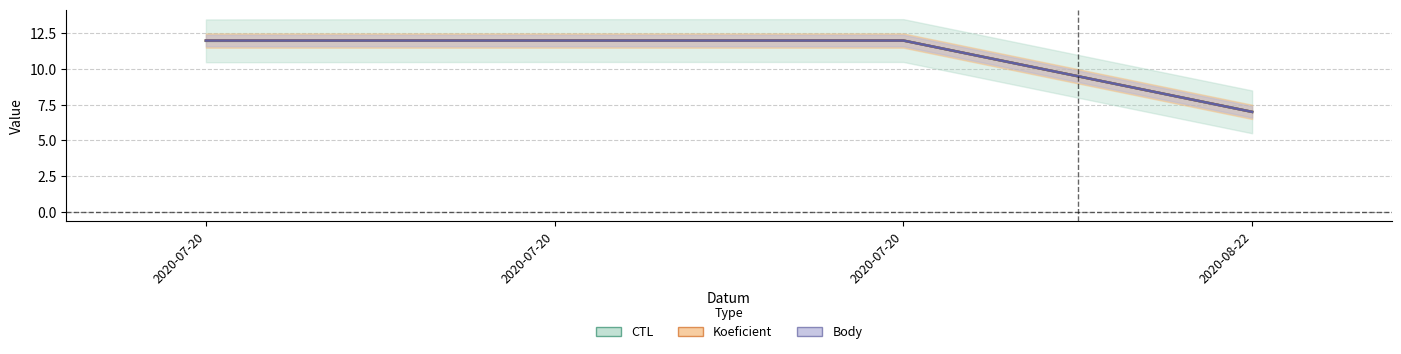

Where is Koeficient nearest to the value 9?

2020-08-22